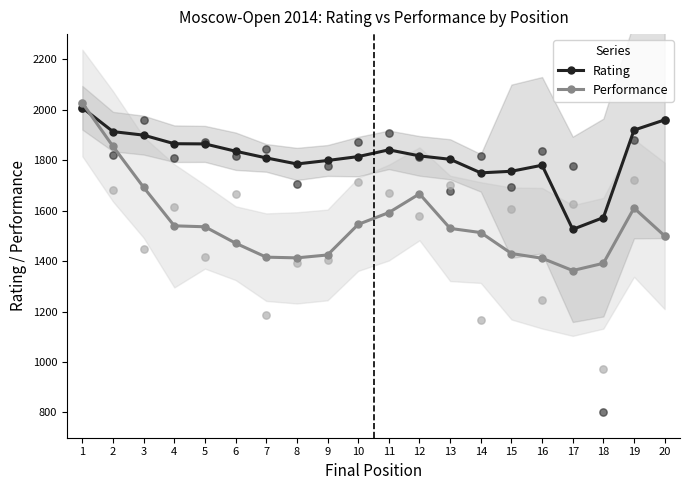

What are all the series names shown in the legend?

Rating, Performance